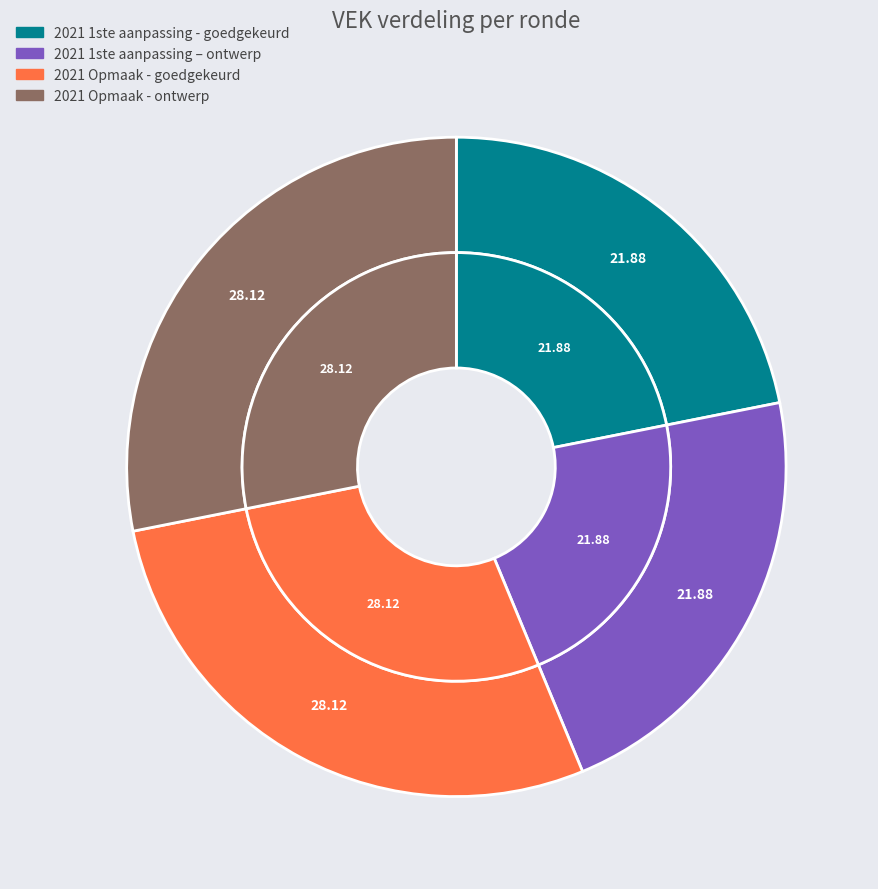

What portion of the pie excludes 2021 1ste aanpassing – ontwerp?

78.1%